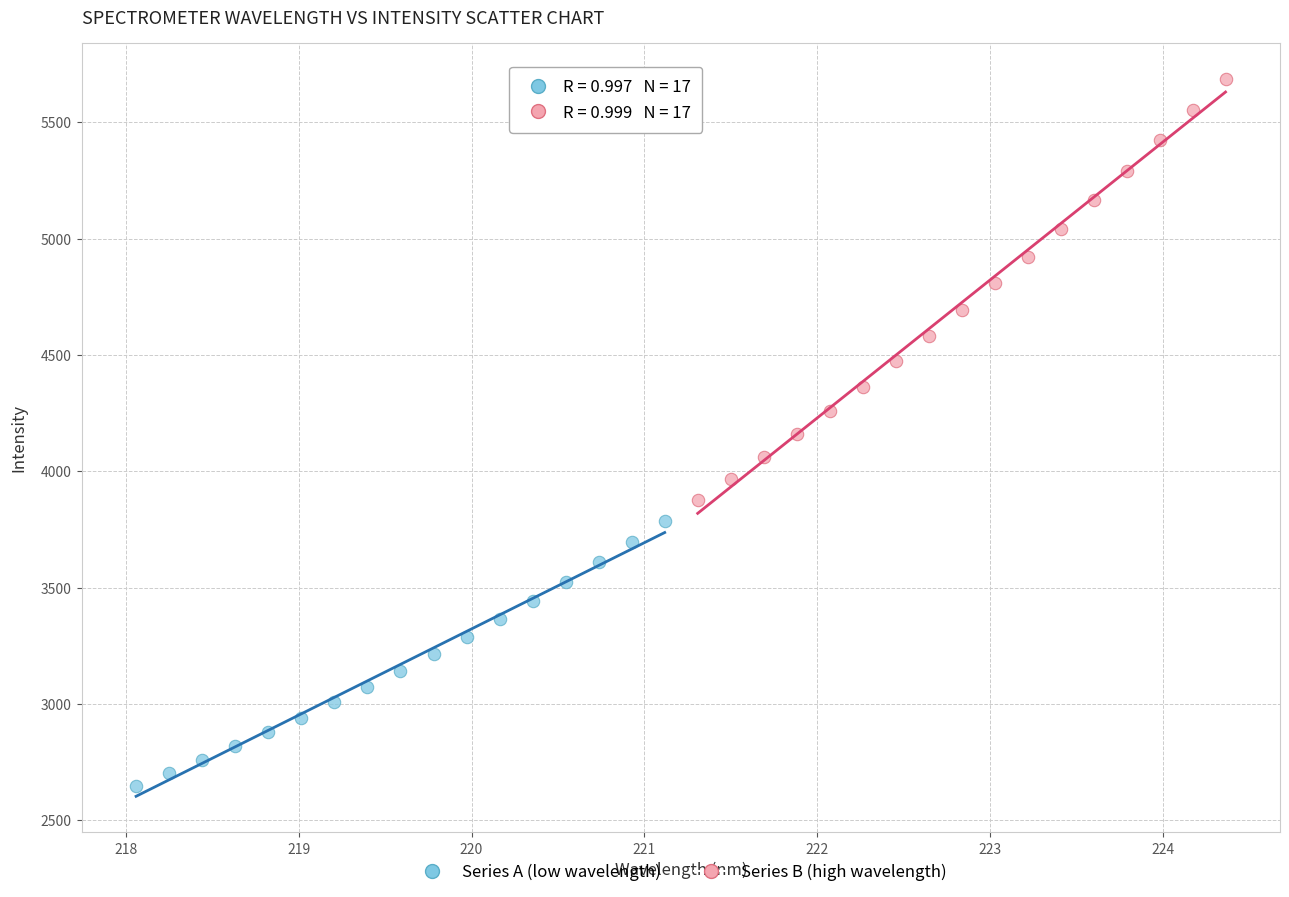

Which series has the largest Y range (max minus min)?

Series B (high wavelength)